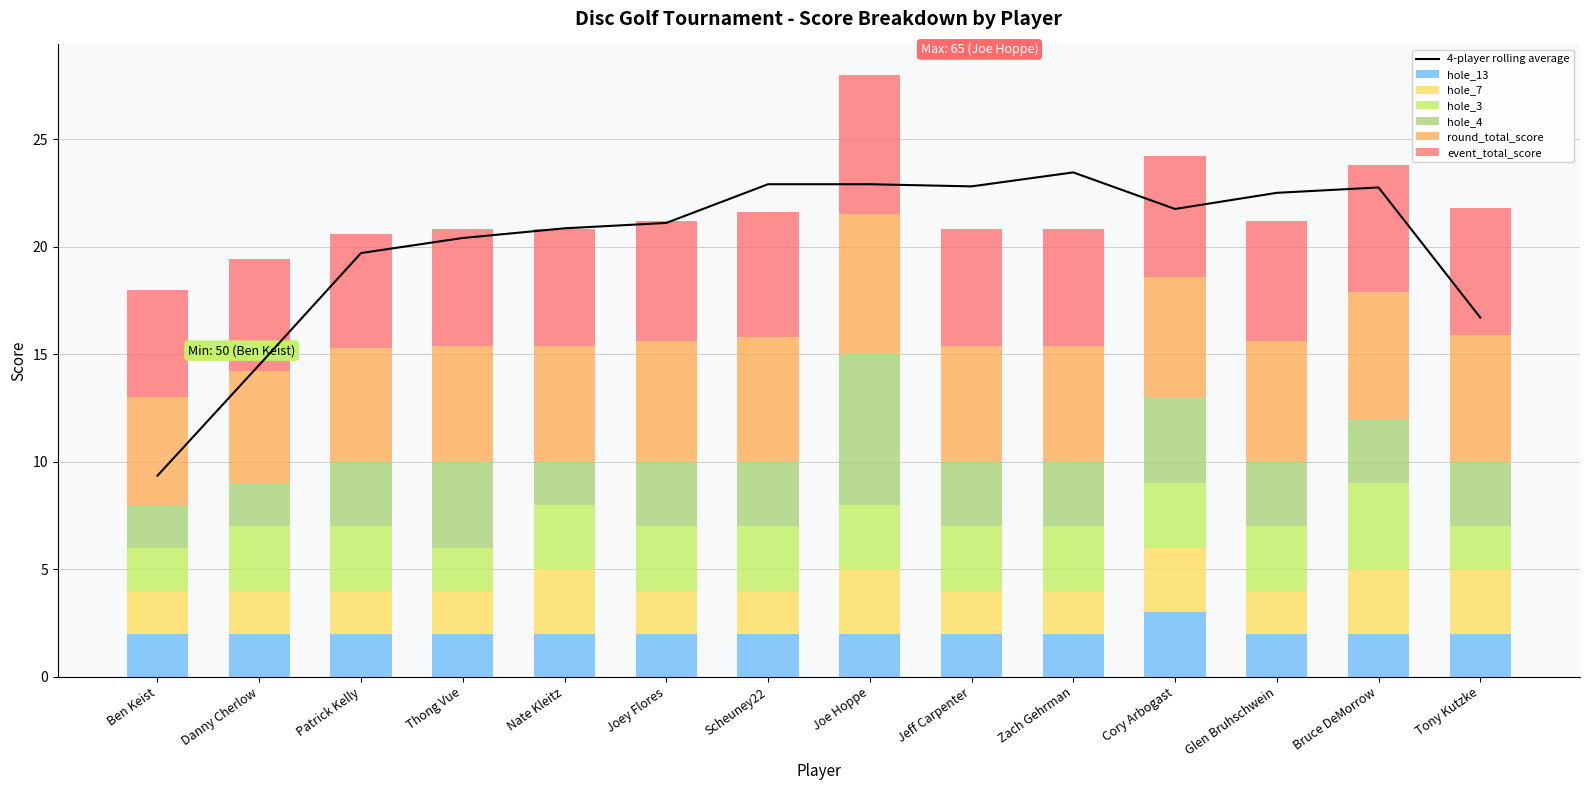

Which series has the largest total across all categories?

event_total_score